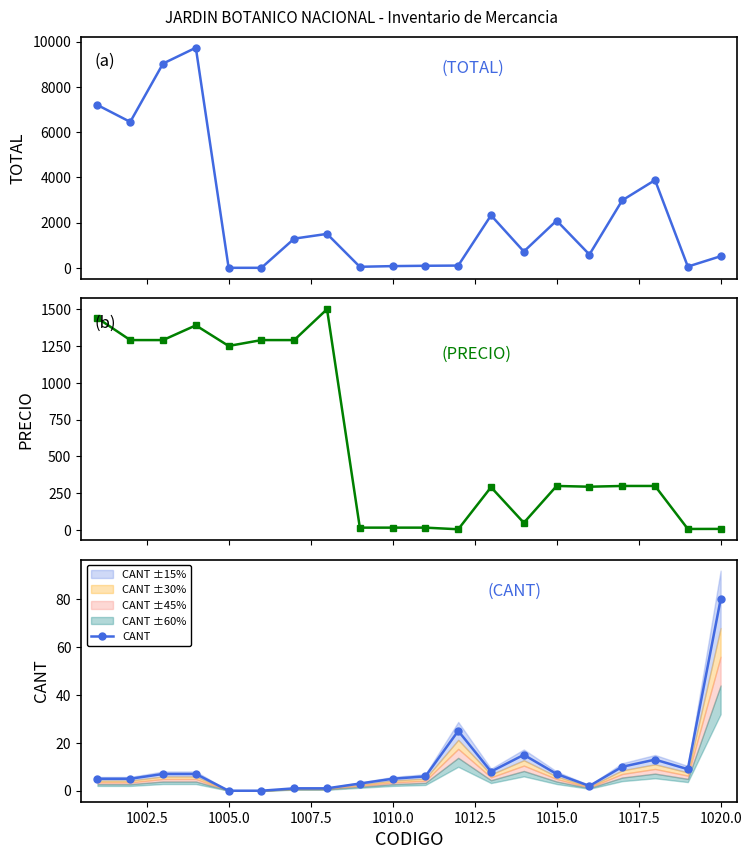

True or false: CANT has more than 1 points higher than both neighbors.

True